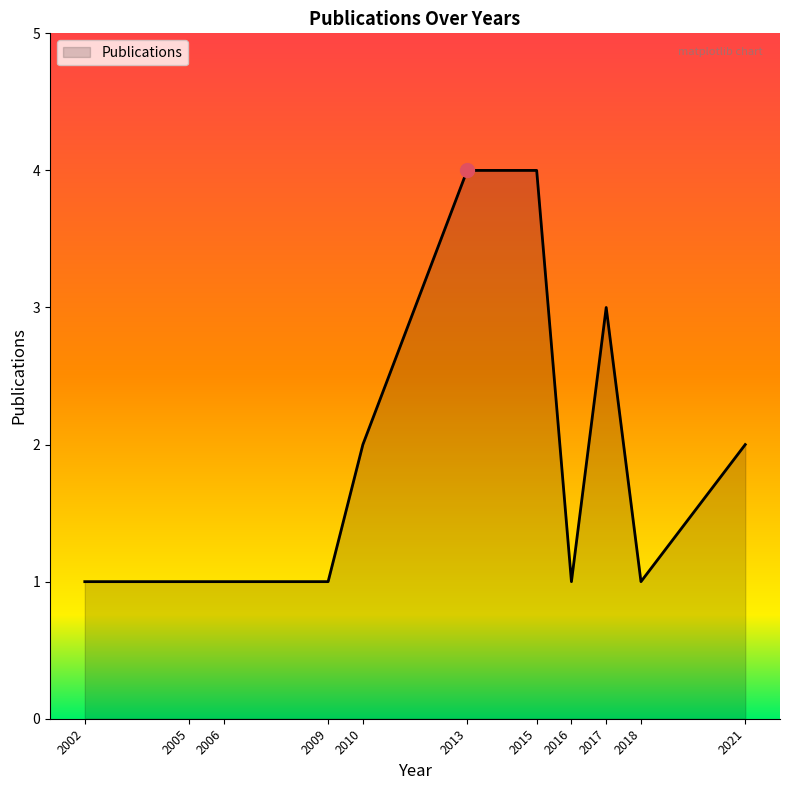

What is the sum of the values at 2002 and 2013?

5